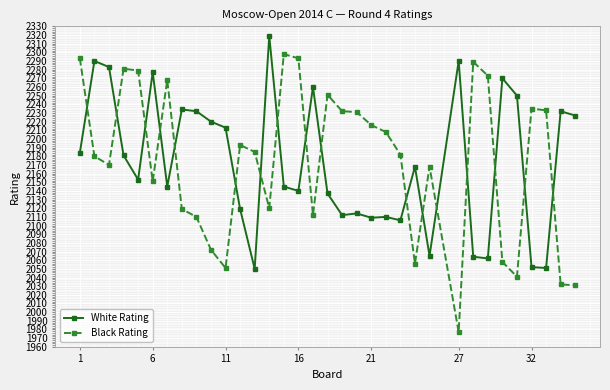

What is the smallest value displayed?

1977